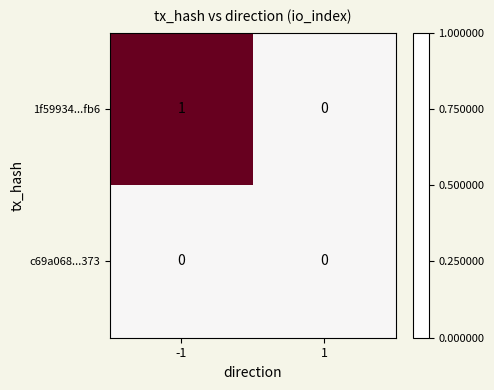

True or false: c69a068...373 has a value of 0 at 1.

True